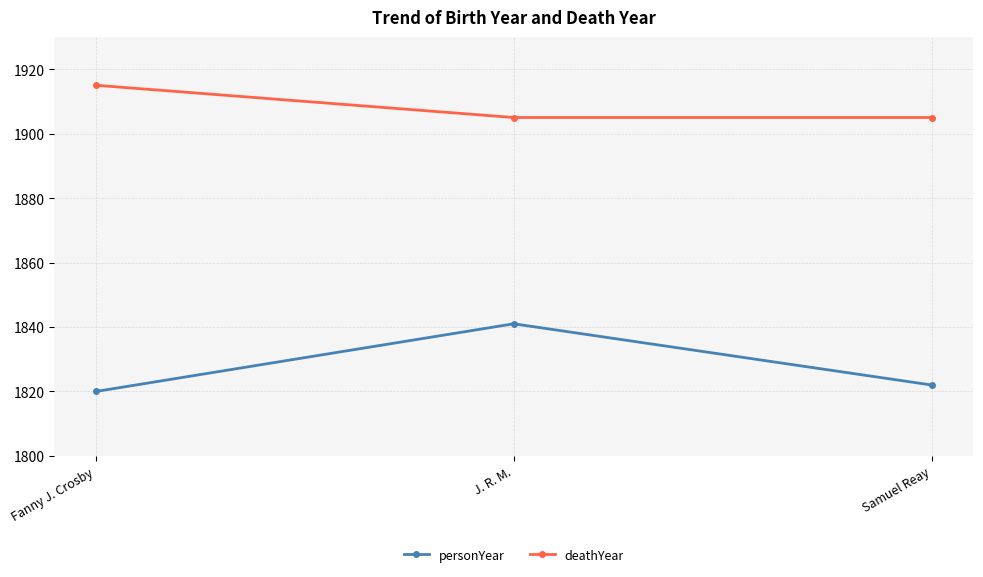

What is the approximate value of deathYear at J. R. M., to the nearest 5?

1905